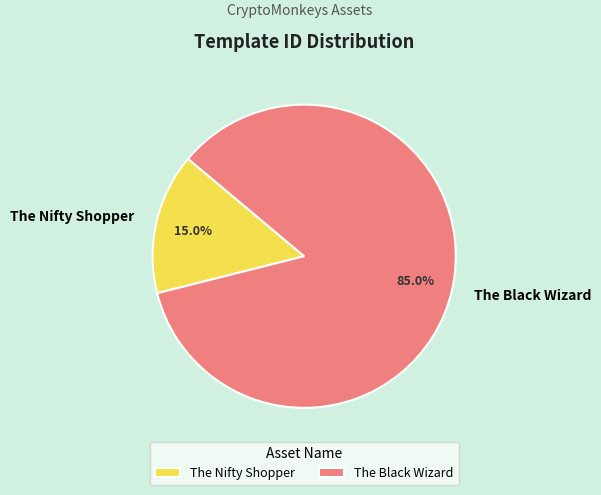

To the nearest percent, what is the combined percentage of The Nifty Shopper and The Black Wizard?

100%